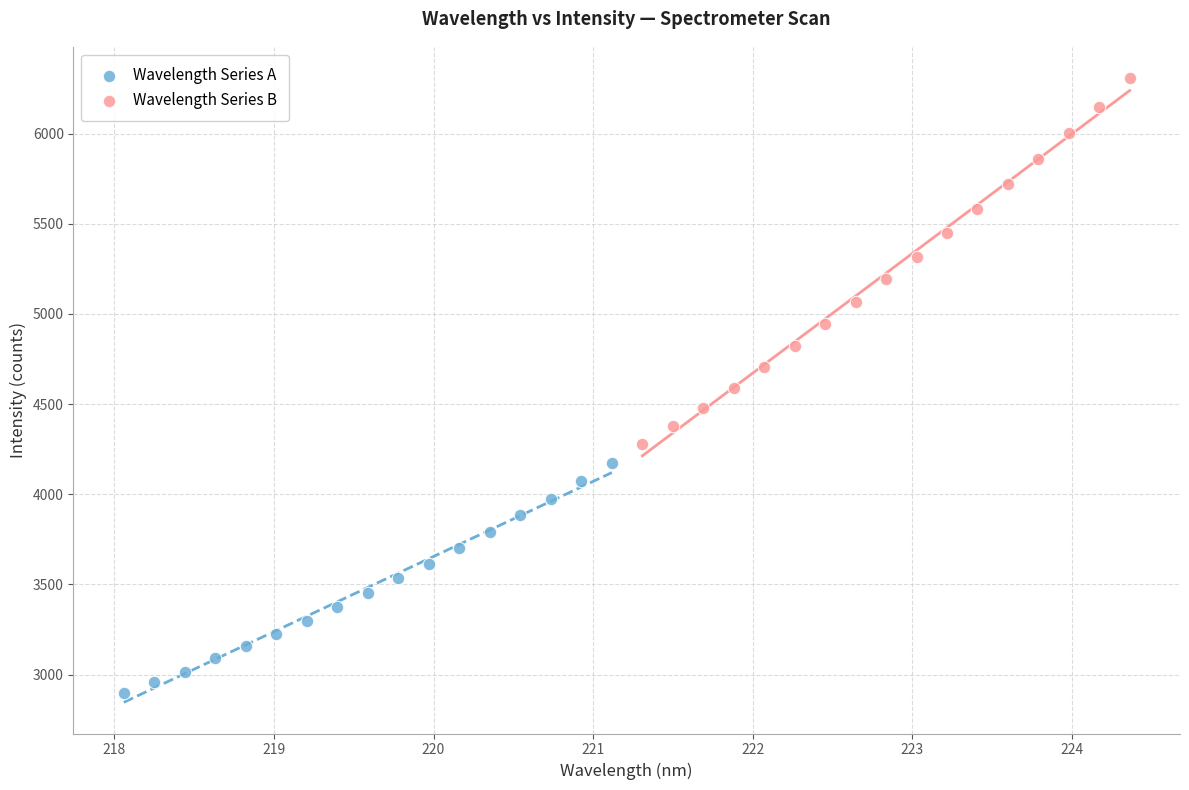

Which series contains the lowest Y value?

Wavelength Series A